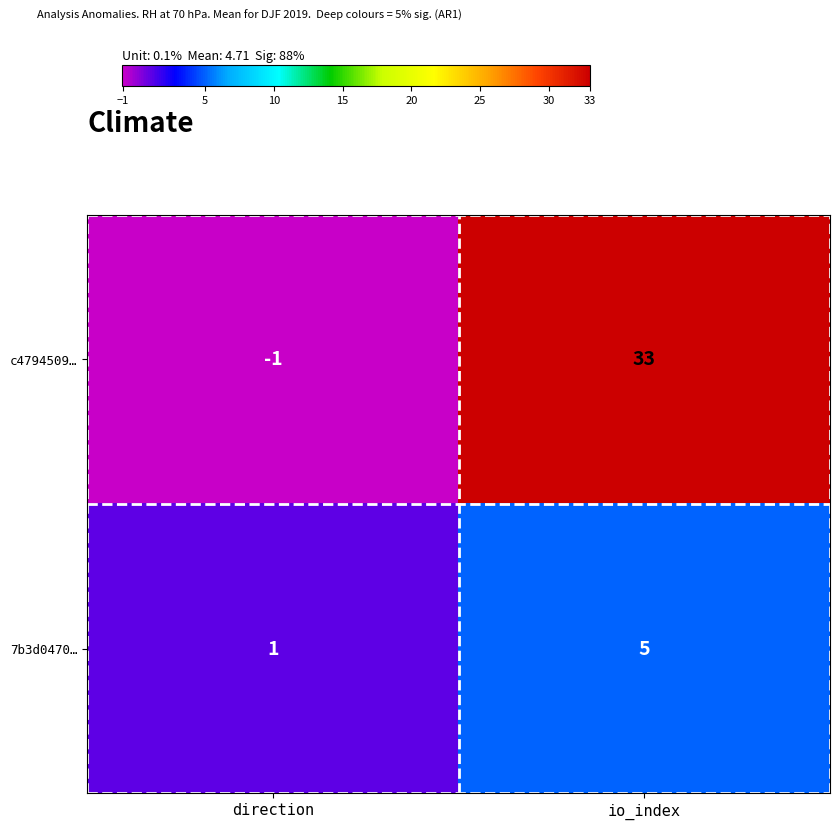

Reading left to right, transcribe all the data shown in this chart.

c4794509…: -1	33
7b3d0470…: 1	5